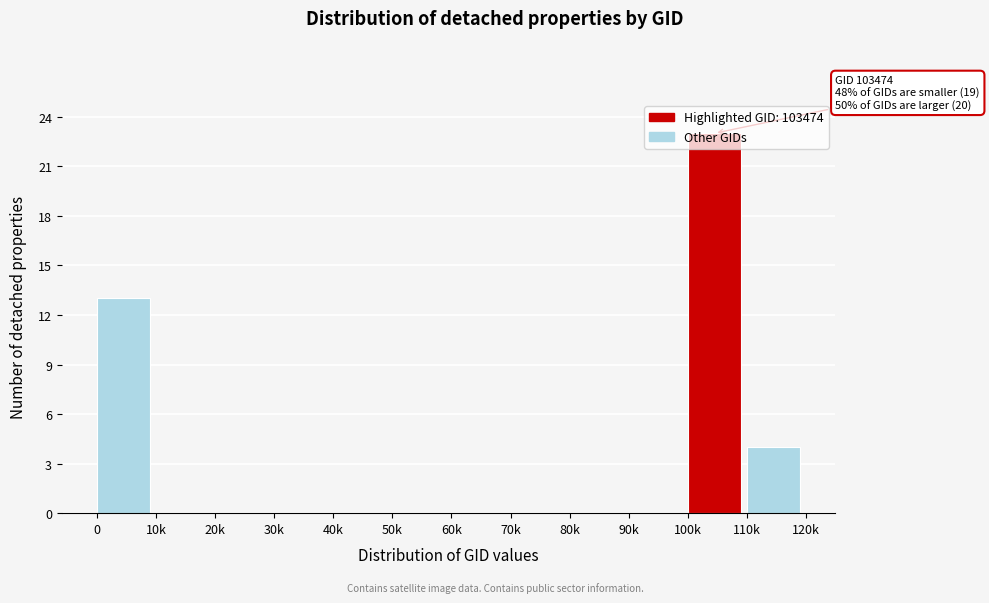

Which has a higher value, 60k or 100k?

100k